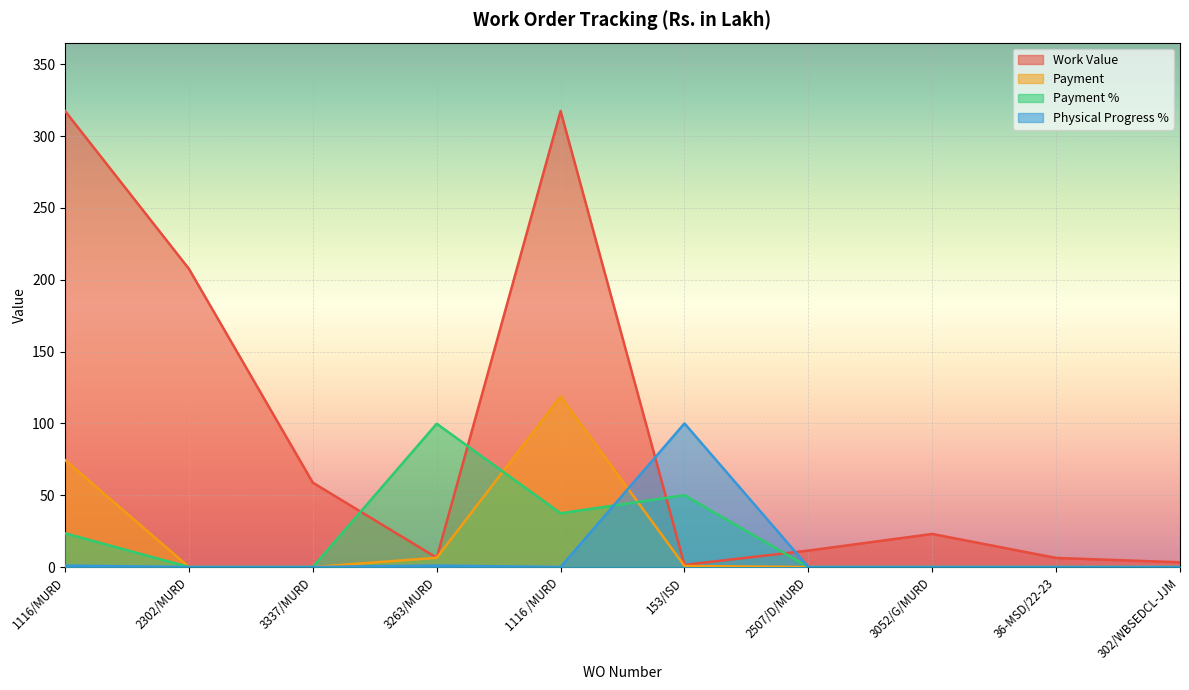

What is the difference between the highest and lowest values at 3337/MURD?

58.7